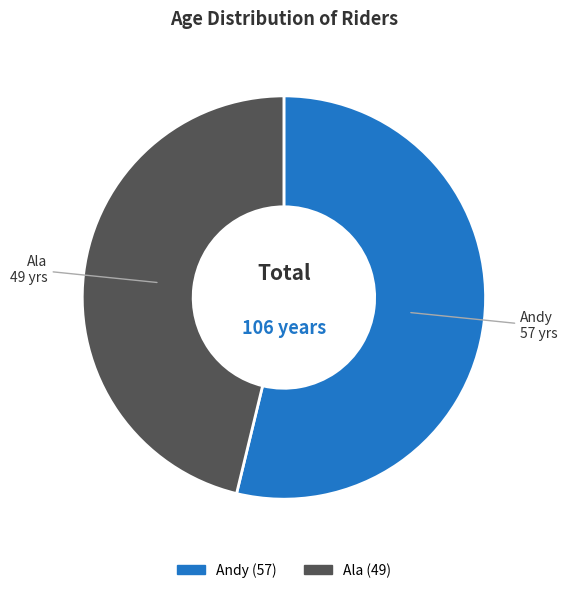

What is the majority slice?

Andy